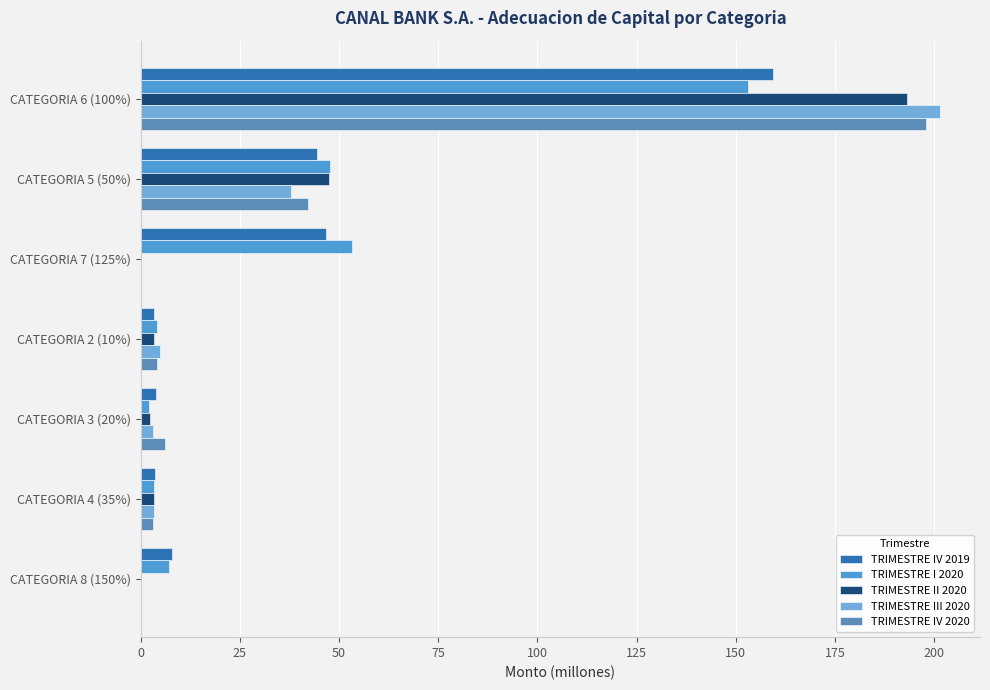

Where is TRIMESTRE IV 2020 nearest to the value 98?

CATEGORIA 5 (50%)